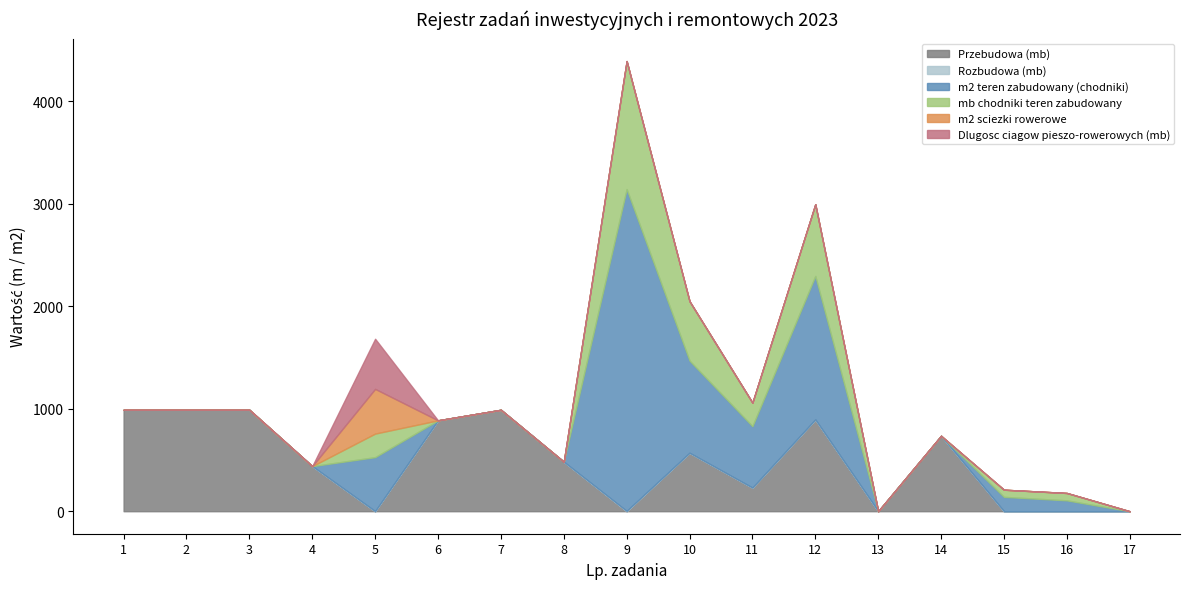

Does the chart display data point markers on the line(s)?

No